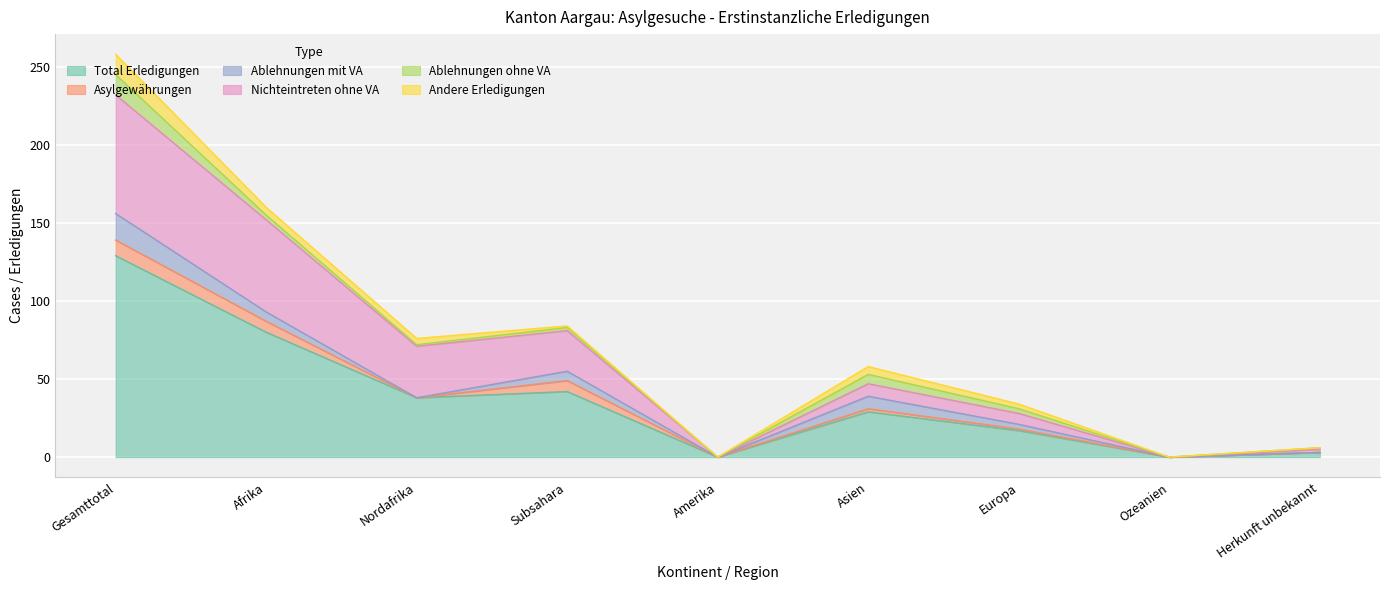

What is the sum of all Ablehnungen mit VA values?

40